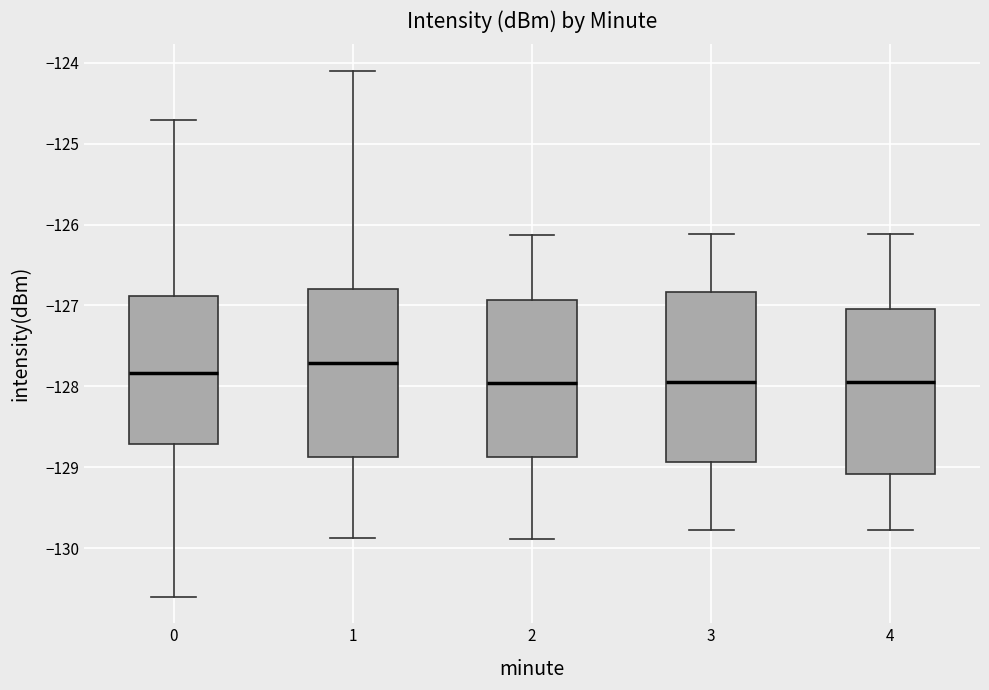

Reading left to right, transcribe this box plot: for each box, give where its median line is, the range the box spans, and where its two whiskers end, as read against the y-axis. The values are not printed on the chart, so give them approximately, as read against the axis.

0: median -127.8, box -128.7 to -126.9, whiskers -130.6 to -124.7
1: median -127.7, box -128.9 to -126.8, whiskers -129.9 to -124.1
2: median -128.0, box -128.9 to -126.9, whiskers -129.9 to -126.1
3: median -127.9, box -128.9 to -126.8, whiskers -129.8 to -126.1
4: median -127.9, box -129.1 to -127.0, whiskers -129.8 to -126.1